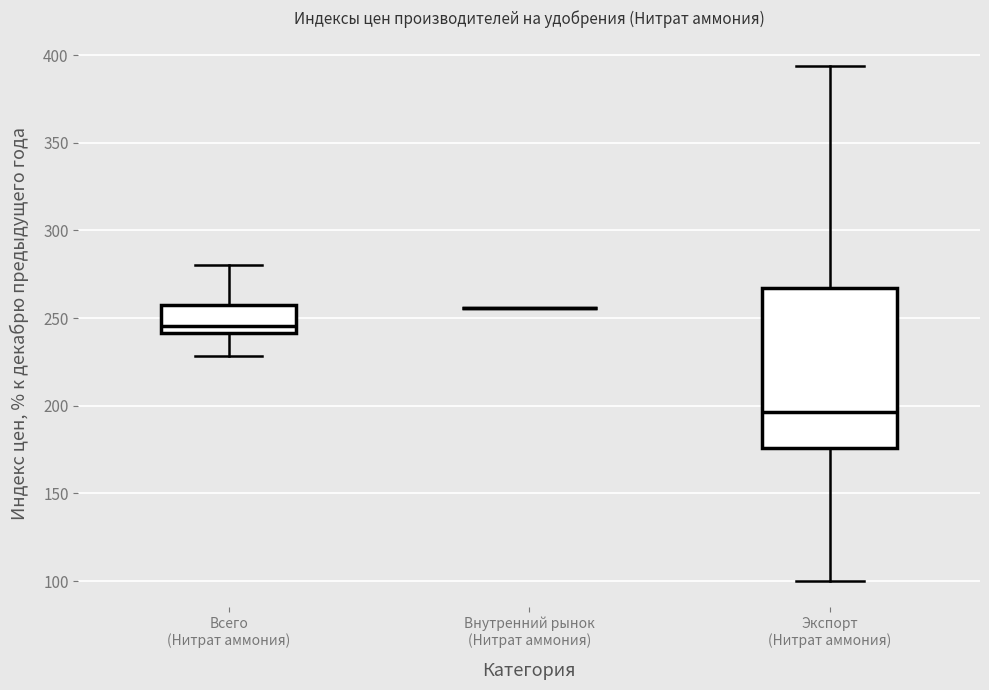

Reading left to right, transcribe this box plot: for each box, give where its median line is, the range the box spans, and where its two whiskers end, as read against the y-axis. The values are not printed on the chart, so give them approximately, as read against the axis.

Всего (Нитрат аммония): median 245, box 240 to 260, whiskers 230 to 280
Внутренний рынок (Нитрат аммония): box collapsed to a line at 255, whiskers 255 to 255
Экспорт (Нитрат аммония): median 195, box 175 to 265, whiskers 100 to 395